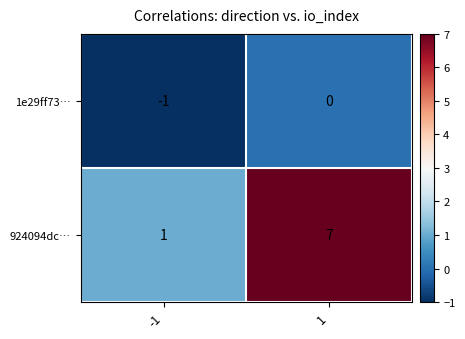

How many distinct data groups are displayed?

2